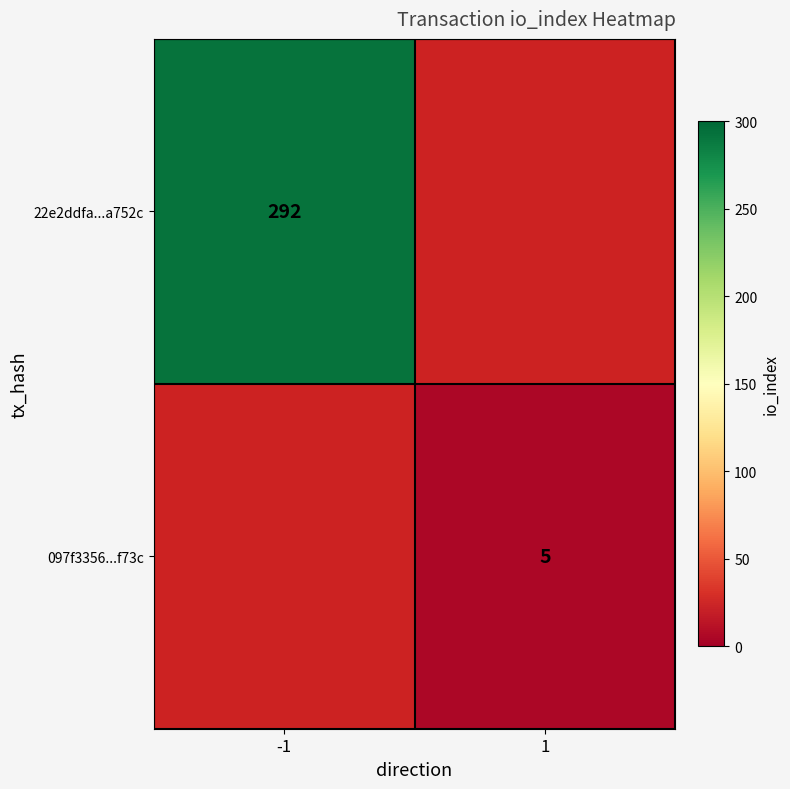

Which label corresponds to the smallest value in the chart?

1